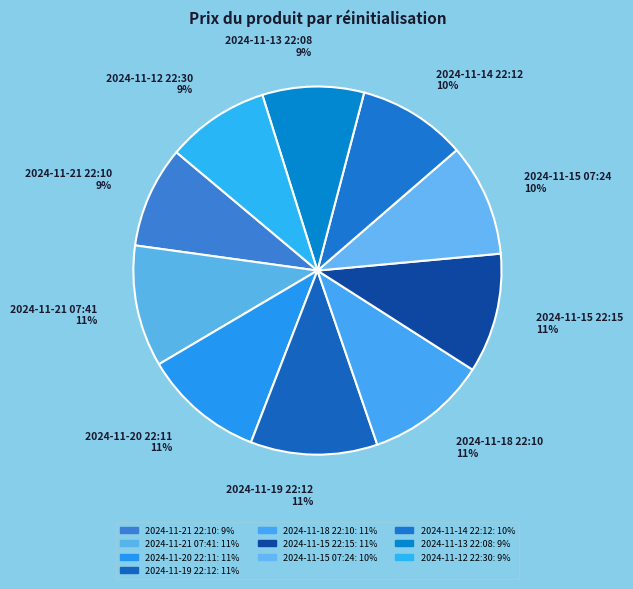

To the nearest percent, what is the combined percentage of 2024-11-18 22:10 and 2024-11-12 22:30?

20%